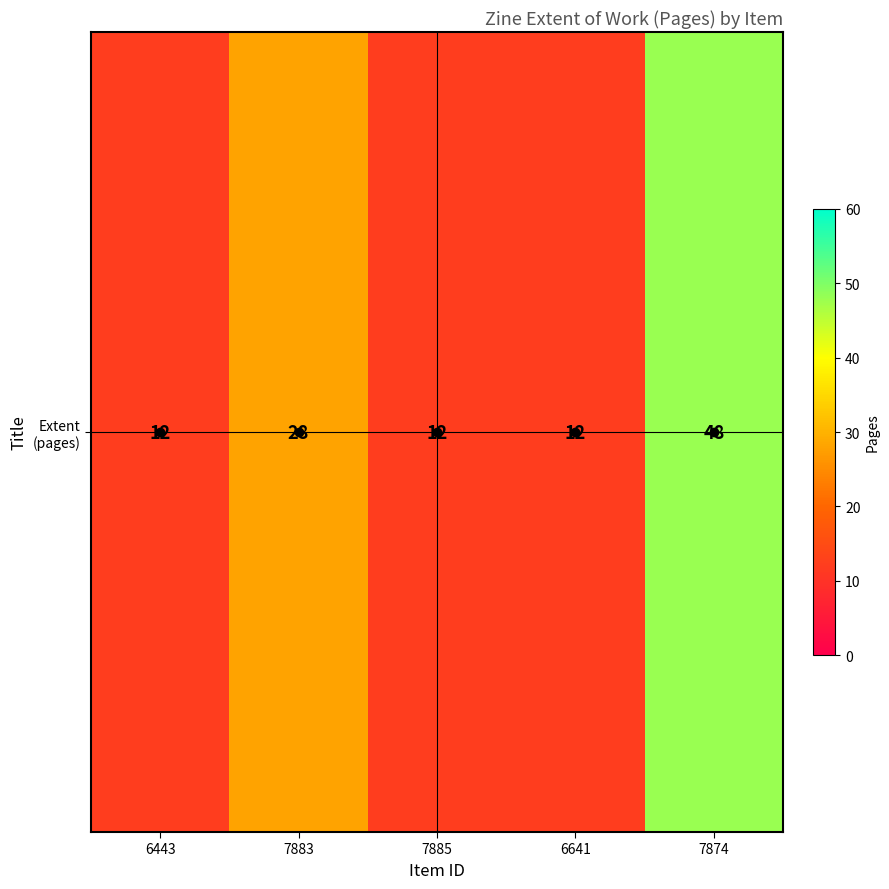

Count the number of categories in the chart.

5